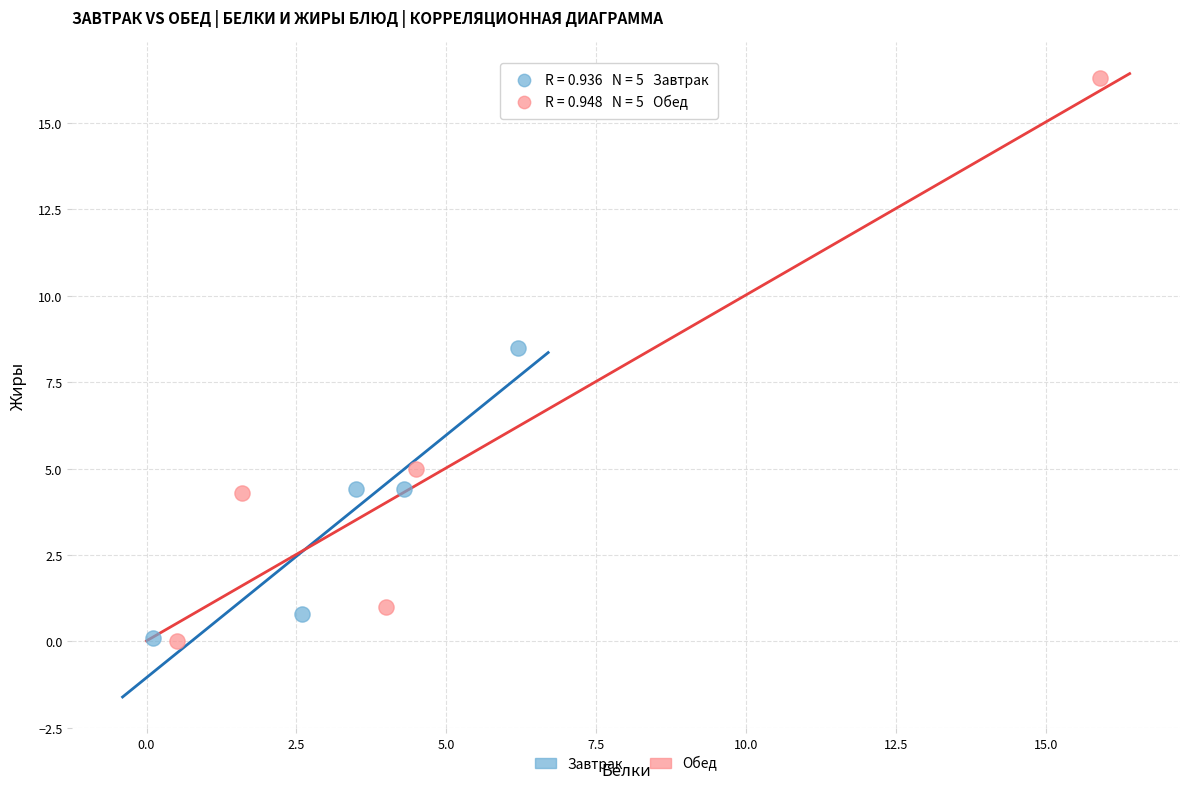

Which series reaches the maximum Y coordinate?

Обед